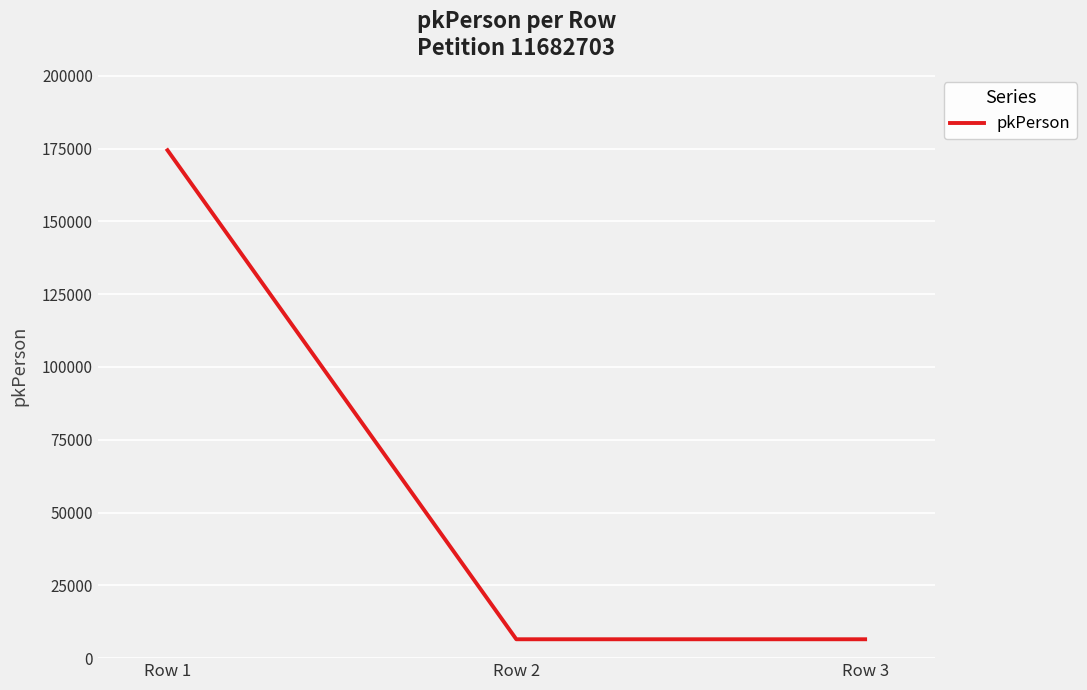

Which has a higher value, Row 1 or Row 2?

Row 1